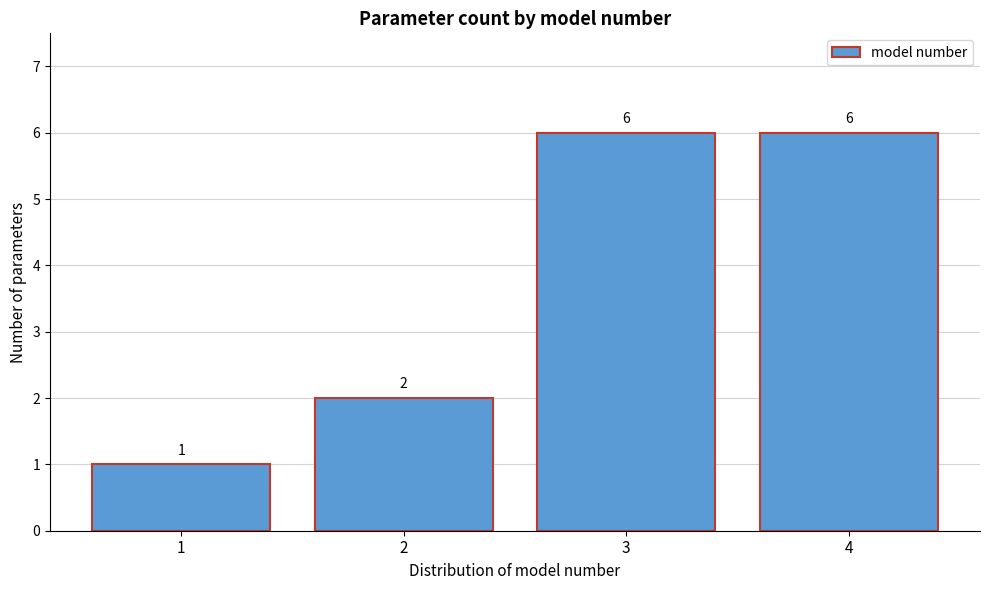

Reading right to left, list all the values displayed in this chart.

4=6	3=6	2=2	1=1